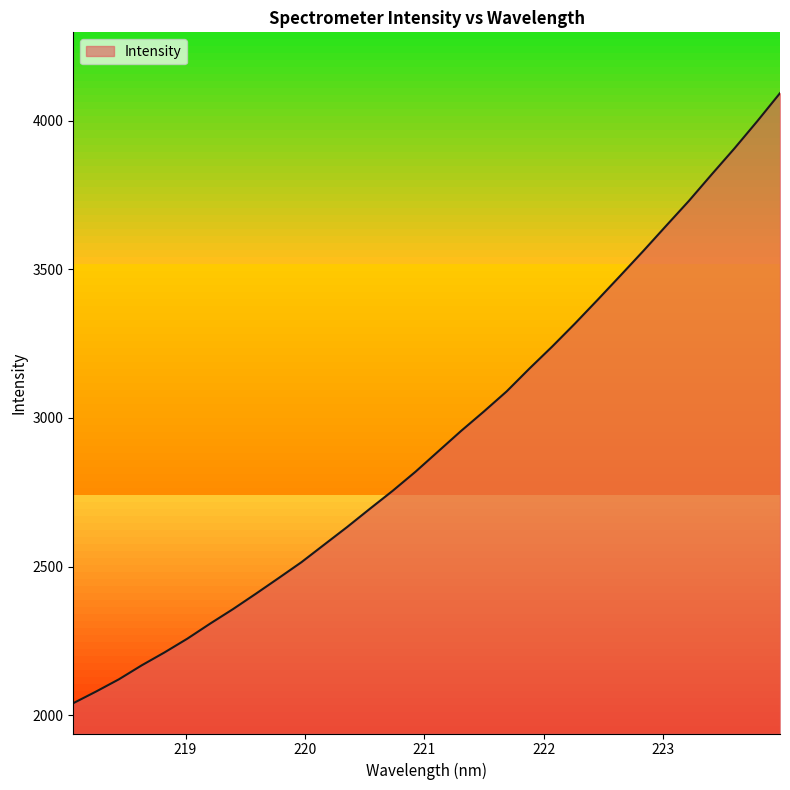

What is the minimum value shown in the chart?

2040.1